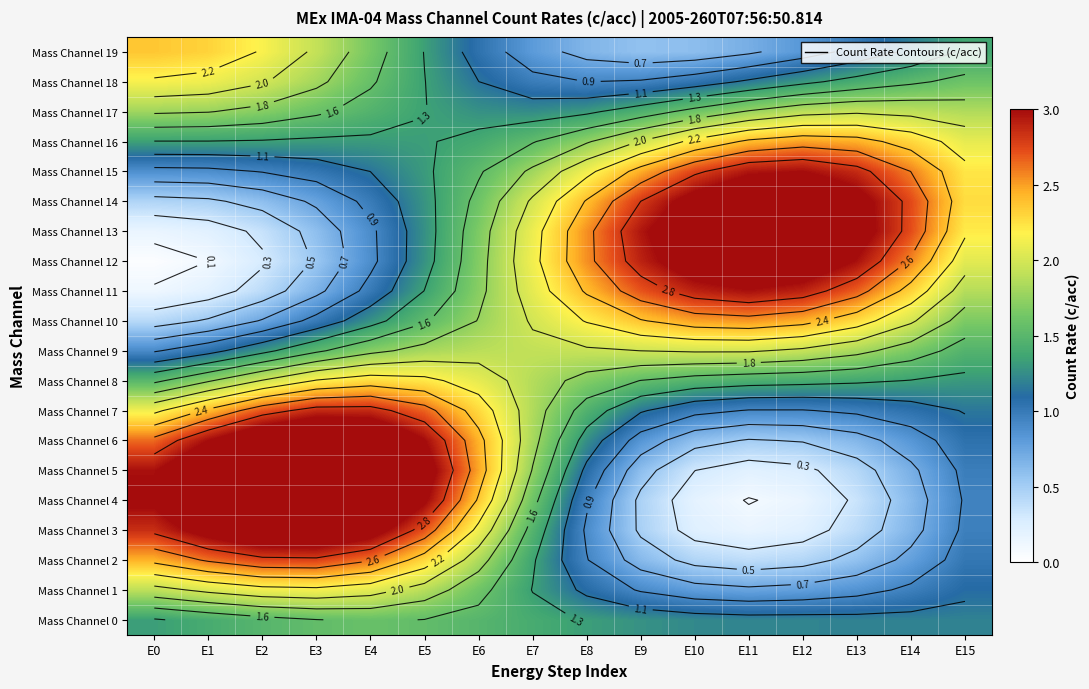

Is the value of Mass Channel 12 at E8 greater than the value of Mass Channel 0 at E2?

Yes